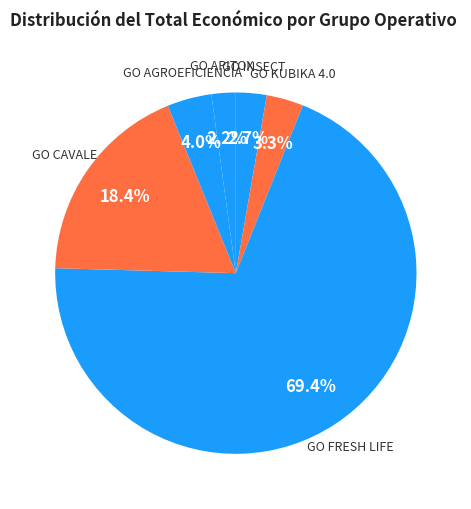

To the nearest percent, what is the average slice percentage?

17%